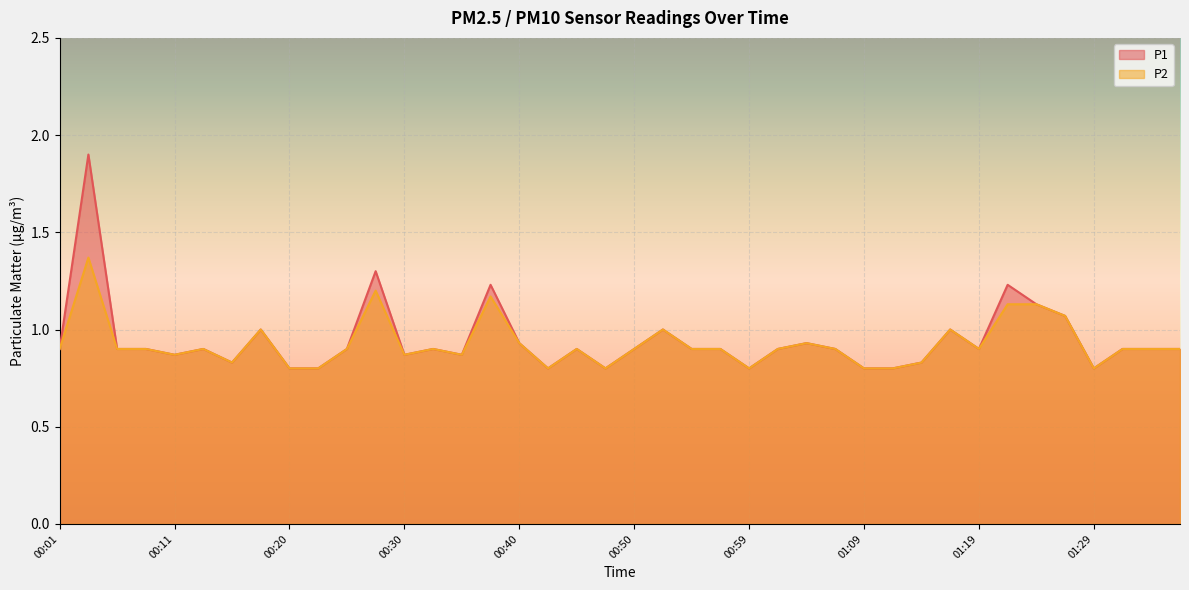

Reading left to right, transcribe all the data shown in this chart.

P1: 00:01=0.9	00:03=1.9	00:06=0.9	00:08=0.9	00:11=0.9	00:13=0.9	00:15=0.8	00:18=1.0	00:20=0.8	00:23=0.8	00:25=0.9	00:28=1.3	00:30=0.9	00:32=0.9	00:35=0.9	00:37=1.2	00:40=0.9	00:42=0.8	00:45=0.9	00:47=0.8	00:50=0.9	00:52=1.0	00:54=0.9	00:57=0.9	00:59=0.8	01:02=0.9	01:04=0.9	01:07=0.9	01:09=0.8	01:12=0.8	01:14=0.8	01:16=1.0	01:19=0.9	01:21=1.2	01:24=1.1	01:26=1.1	01:29=0.8	01:31=0.9	01:33=0.9	01:36=0.9
P2: 00:01=0.9	00:03=1.4	00:06=0.9	00:08=0.9	00:11=0.9	00:13=0.9	00:15=0.8	00:18=1.0	00:20=0.8	00:23=0.8	00:25=0.9	00:28=1.2	00:30=0.9	00:32=0.9	00:35=0.9	00:37=1.2	00:40=0.9	00:42=0.8	00:45=0.9	00:47=0.8	00:50=0.9	00:52=1.0	00:54=0.9	00:57=0.9	00:59=0.8	01:02=0.9	01:04=0.9	01:07=0.9	01:09=0.8	01:12=0.8	01:14=0.8	01:16=1.0	01:19=0.9	01:21=1.1	01:24=1.1	01:26=1.1	01:29=0.8	01:31=0.9	01:33=0.9	01:36=0.9